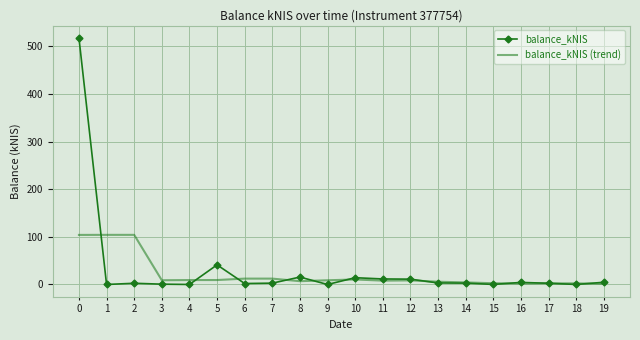

List the series in order of their peak value, lowest first.

balance_kNIS (trend), balance_kNIS